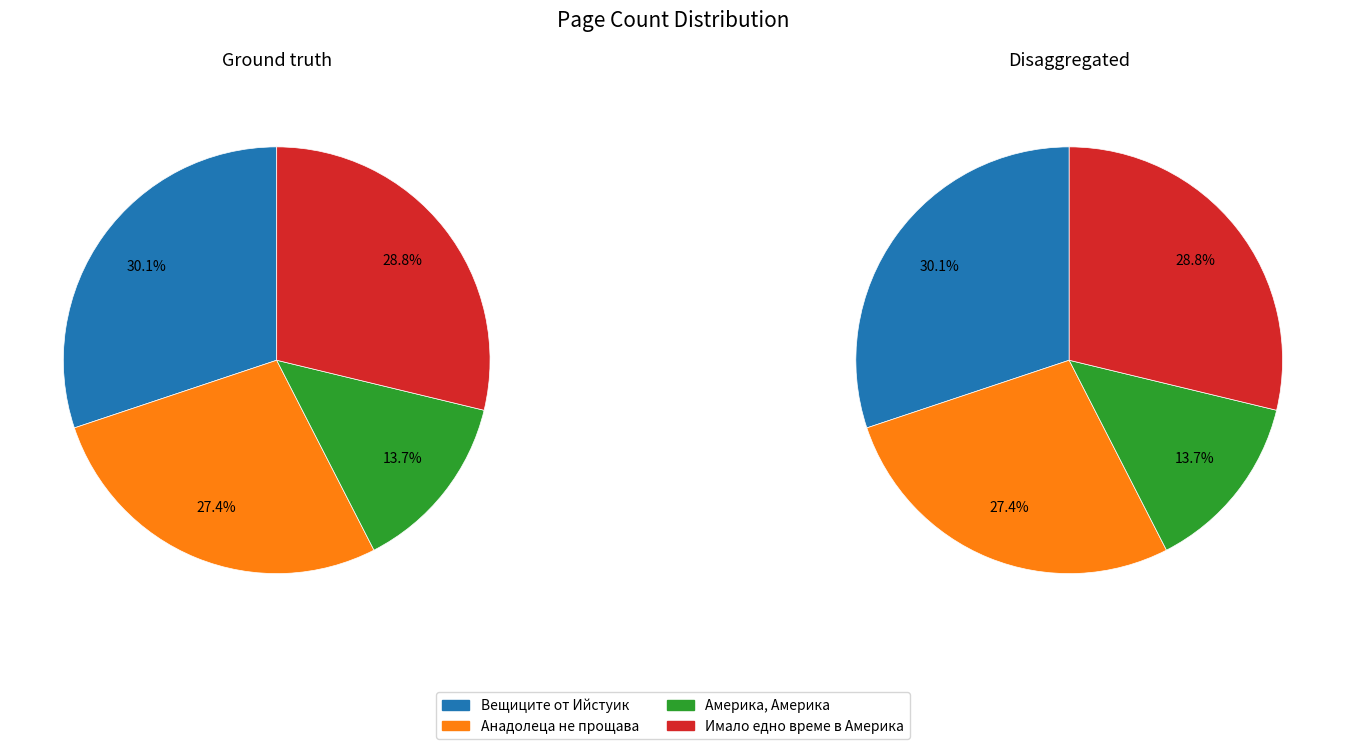

The Америка, Америка slice represents 5% of the pie. True or false?

False